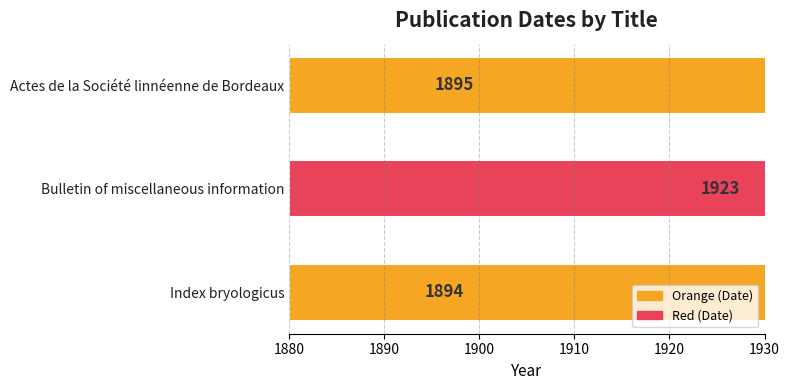

Count the number of values greater than 1895.

1